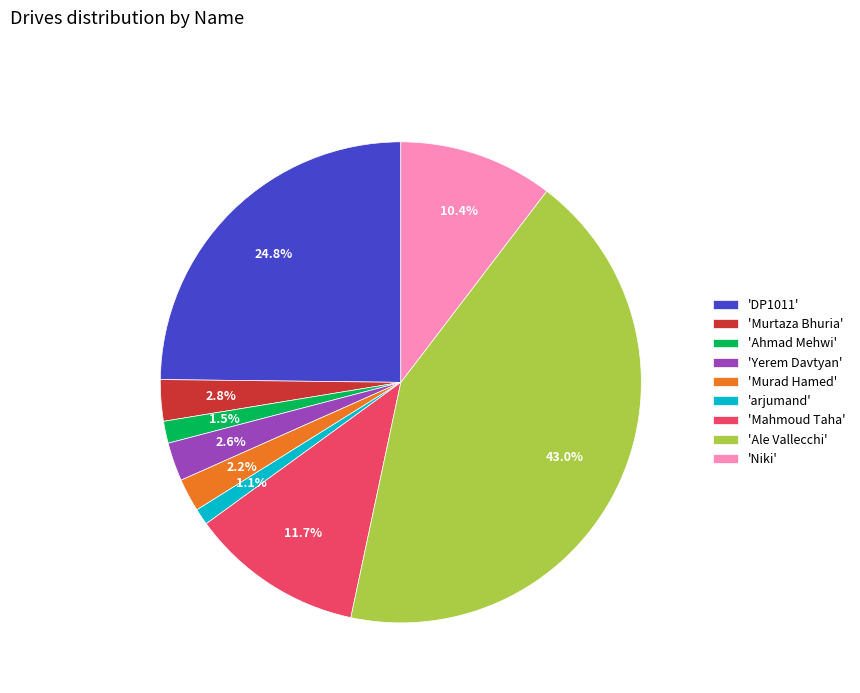

What is the largest slice in the pie chart?

'Ale Vallecchi'